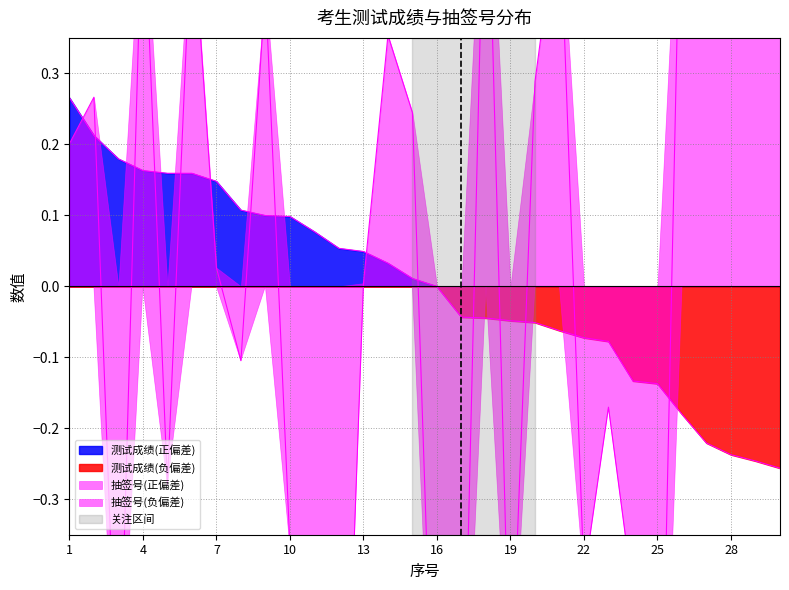

What is the difference between the second highest and minimum values in the 抽签号_normalized series?

1.7